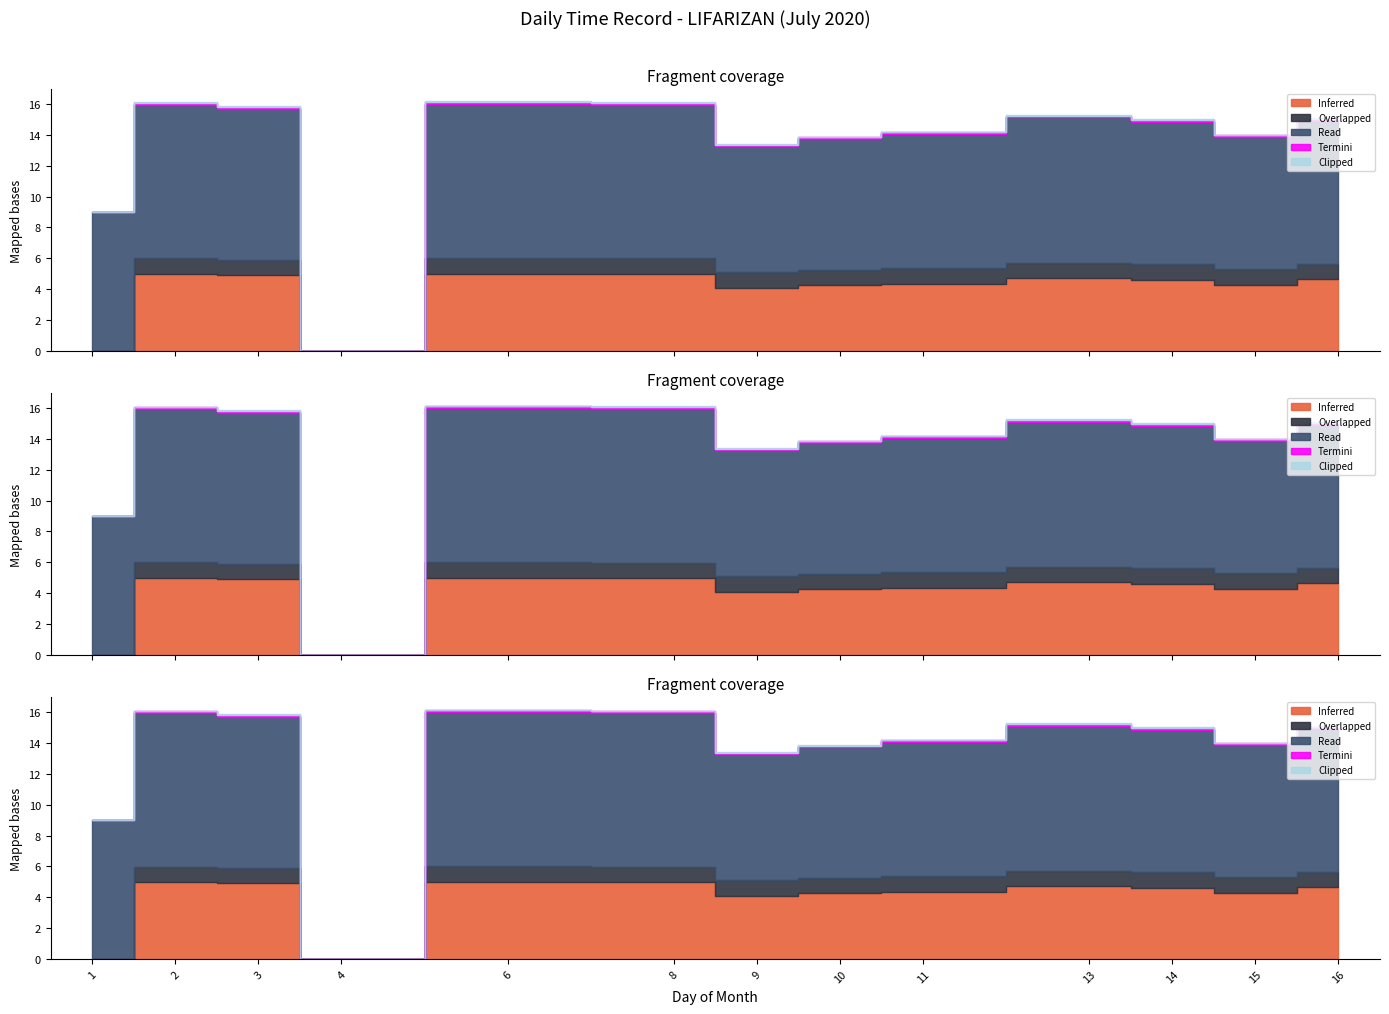

Which series has the widest spread of values?

Read